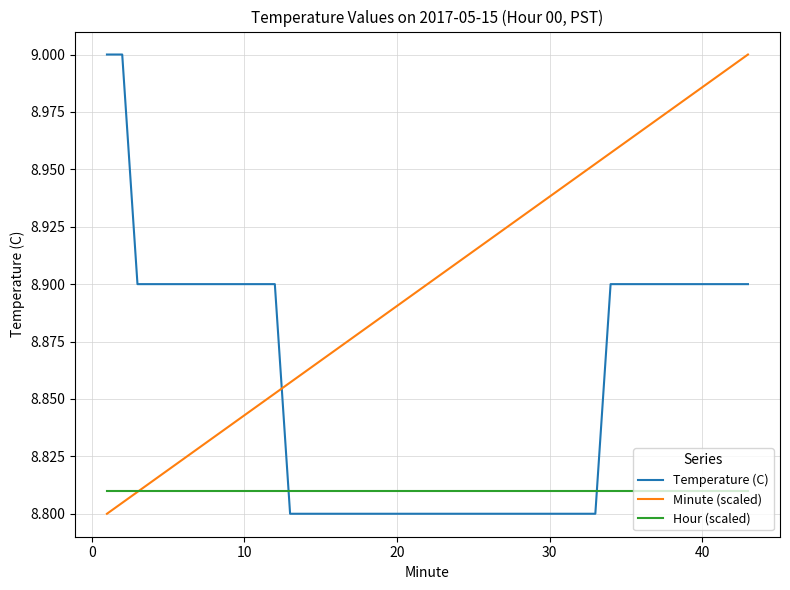

List the series in order of their overall mean, lowest first.

Hour (scaled), Temperature (C), Minute (scaled)